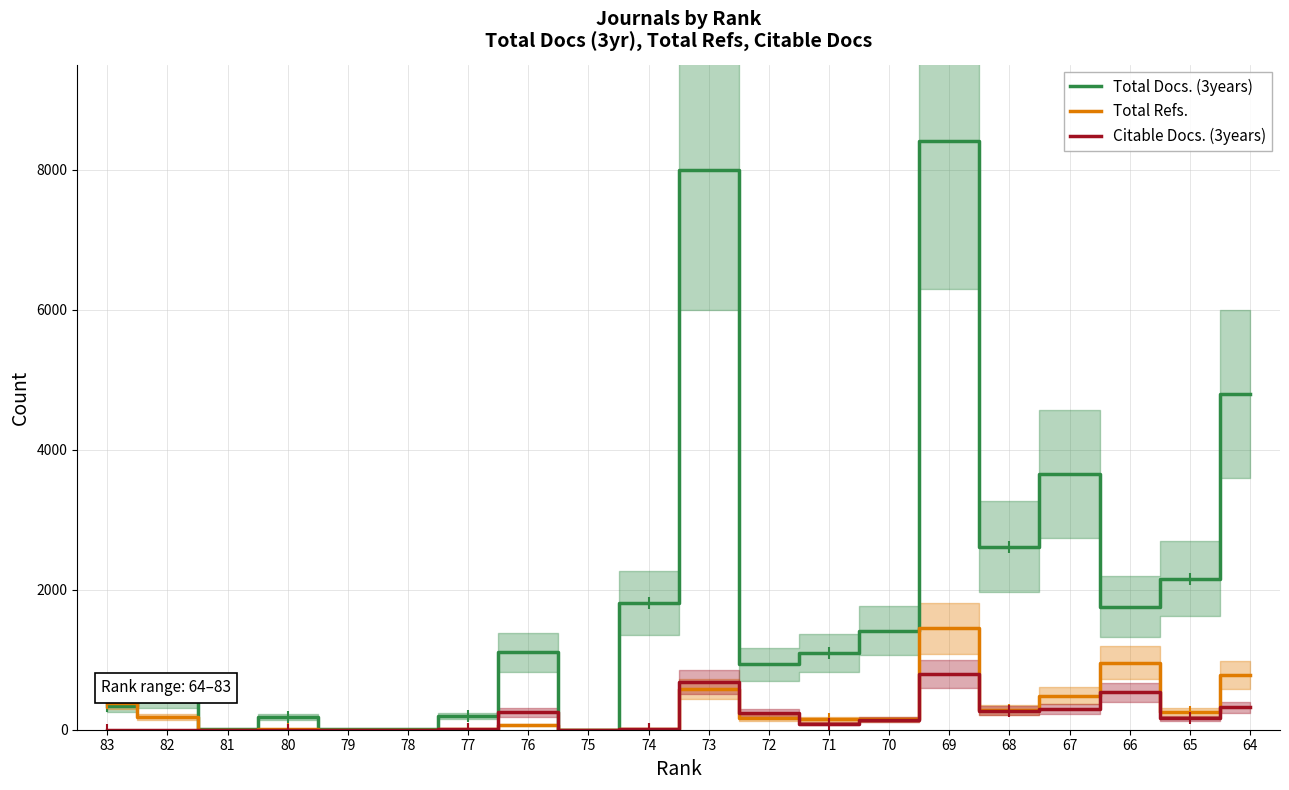

What is the maximum value for Citable Docs. (3years)?

802